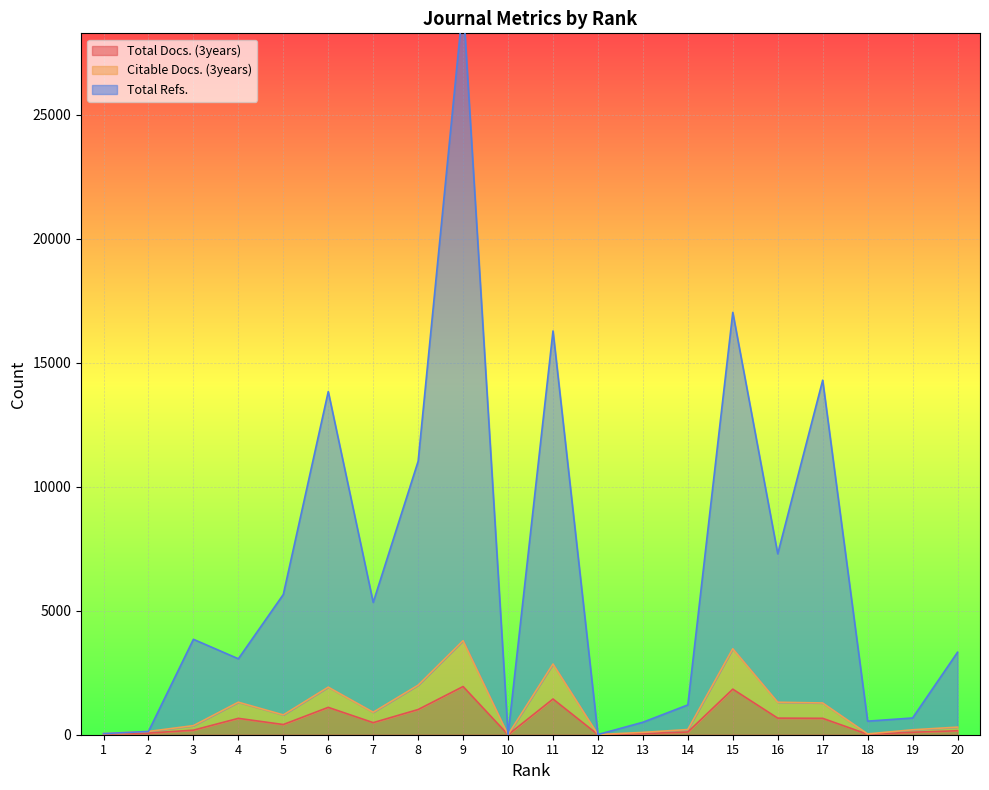

Reading right to left, transcribe all the data shown in this chart.

Total Docs. (3years): 20=160	19=100	18=18	17=661	16=669	15=1837	14=109	13=47	12=4	11=1440	10=0	9=1943	8=1016	7=487	6=1103	5=411	4=660	3=184	2=66	1=27
Citable Docs. (3years): 20=306	19=199	18=33	17=1280	16=1310	15=3466	14=209	13=94	12=8	11=2851	10=0	9=3792	8=1998	7=906	6=1918	5=799	4=1311	3=366	2=132	1=46
Total Refs.: 20=3324	19=675	18=547	17=14292	16=7294	15=17026	14=1202	13=503	12=8	11=16277	10=0	9=29497	8=11026	7=5334	6=13834	5=5654	4=3062	3=3847	2=132	1=46